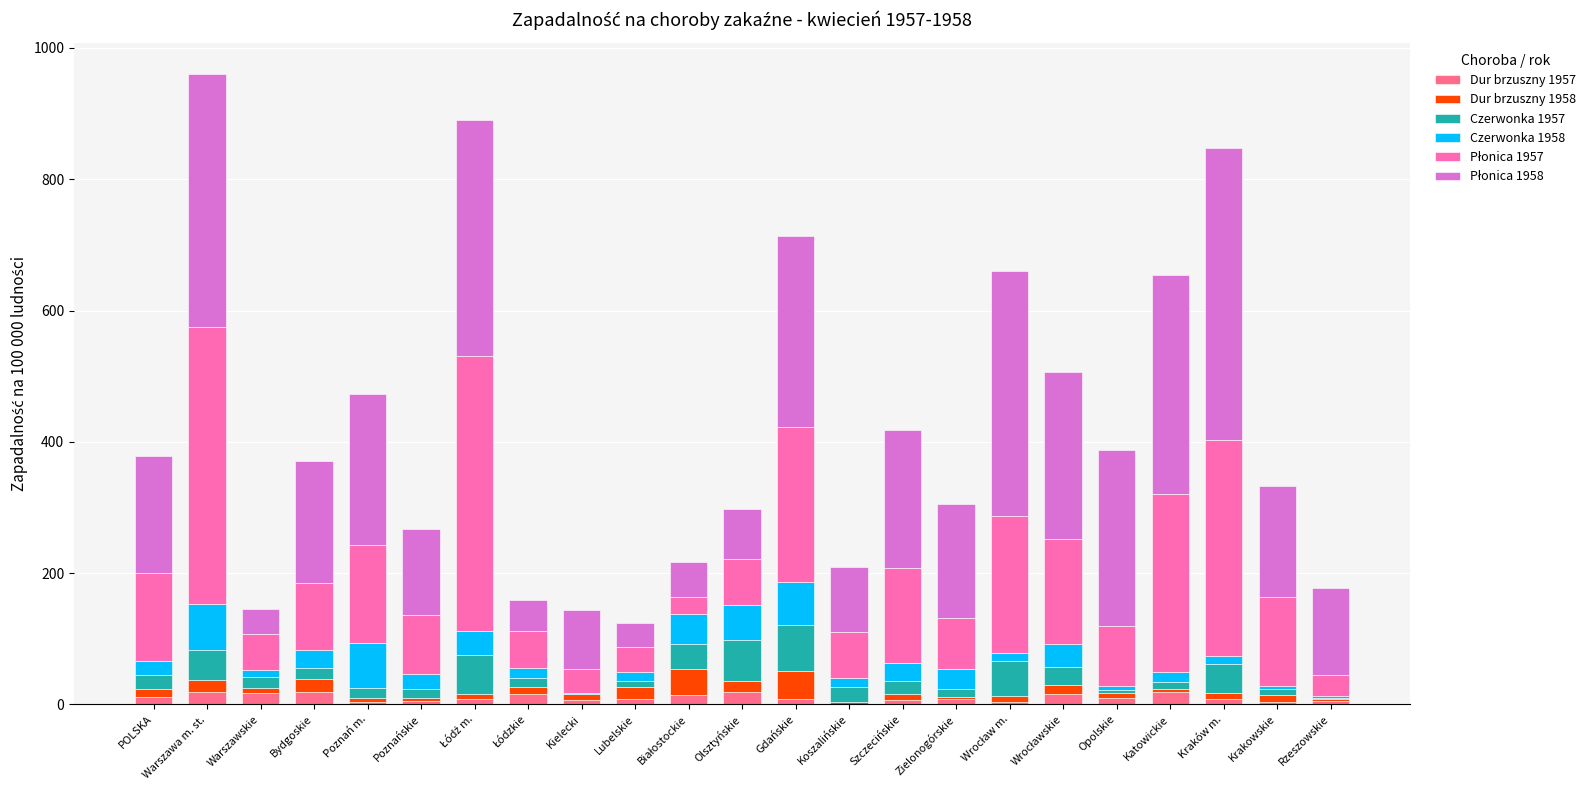

Which series changed the most between Poznań m. and Gdańskie?

Płonica 1957